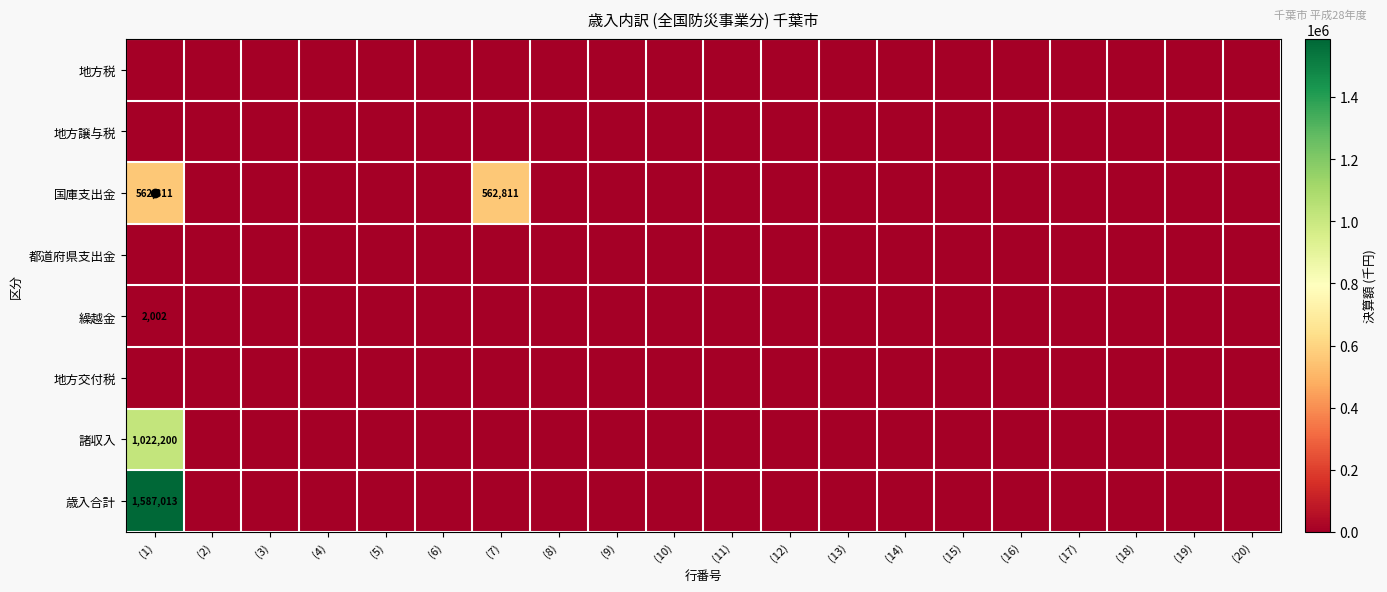

Rank the series at (2) from highest to lowest value.

地方税, 地方譲与税, 国庫支出金, 都道府県支出金, 繰越金, 地方交付税, 諸収入, 歳入合計